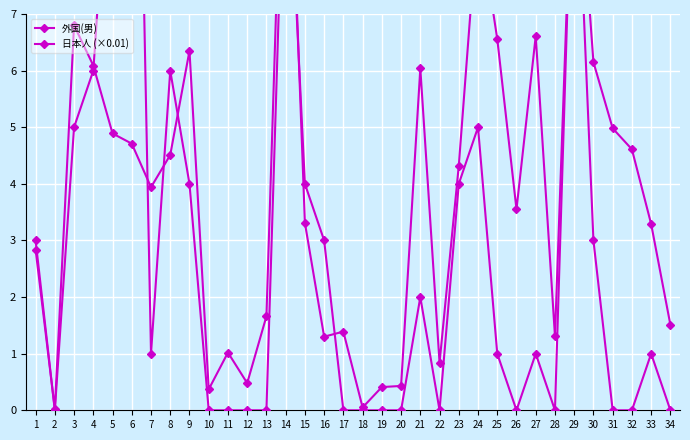

What is the total value across all series at 34?

1.5